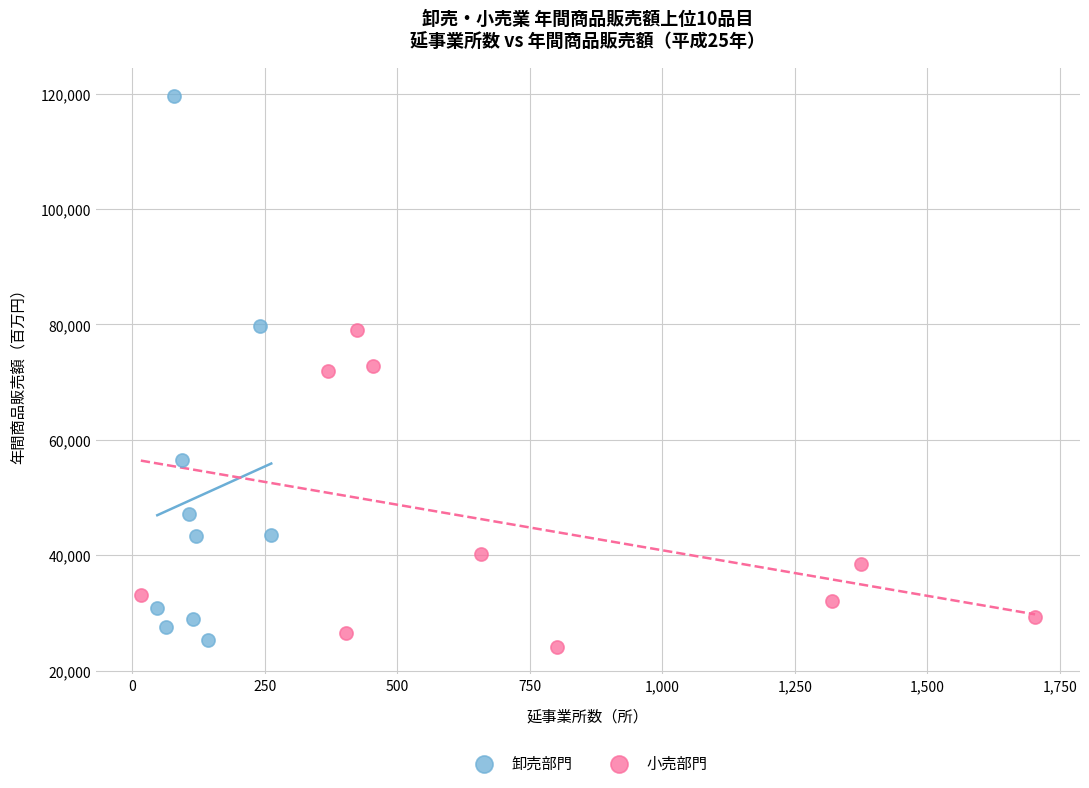

What are all the series names shown in the legend?

卸売部門, 小売部門